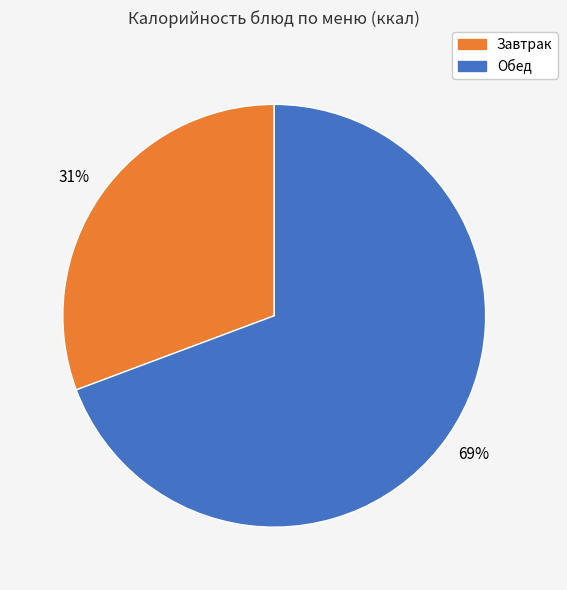

To the nearest percent, what is the average slice percentage?

50%